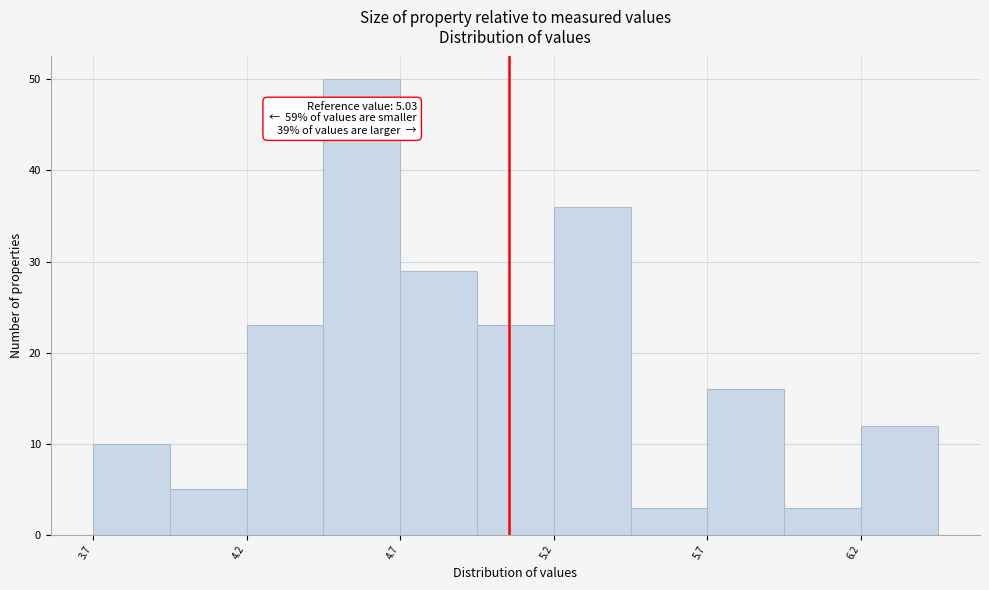

Which range on the x-axis has the tallest bar?

4.425 to 4.675